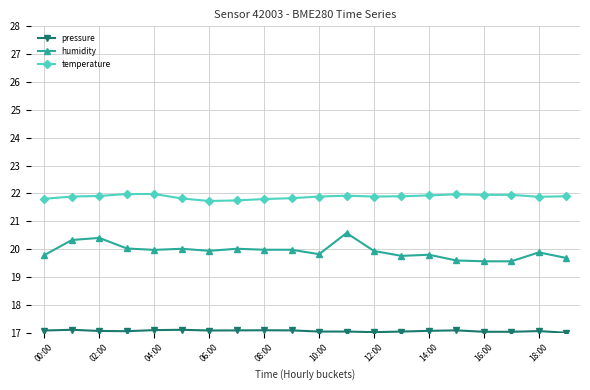

True or false: temperature and humidity cross at least once.

False